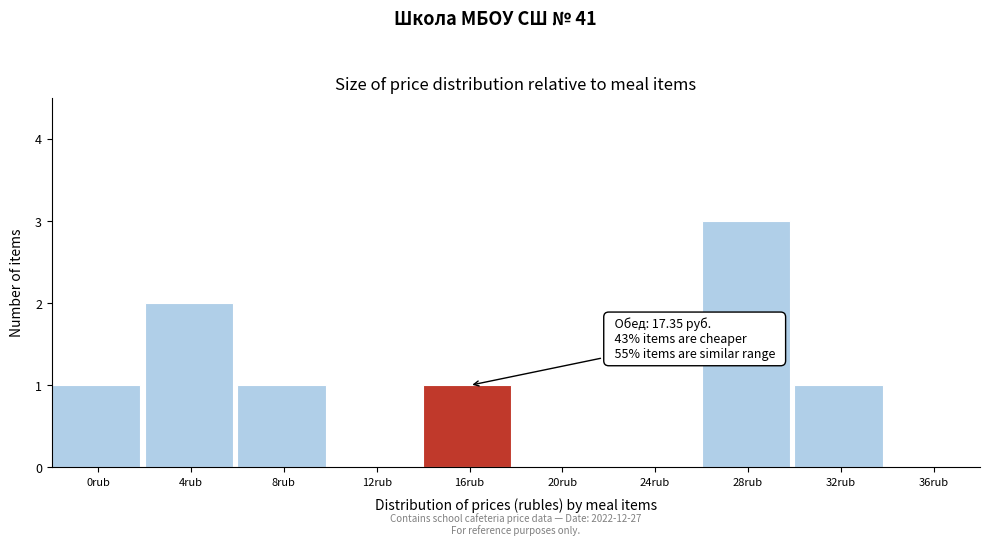

Reading left to right, what are all the values shown in this chart?

0rub=1	4rub=2	8rub=1	12rub=0	16rub=1	20rub=0	24rub=0	28rub=3	32rub=1	36rub=0